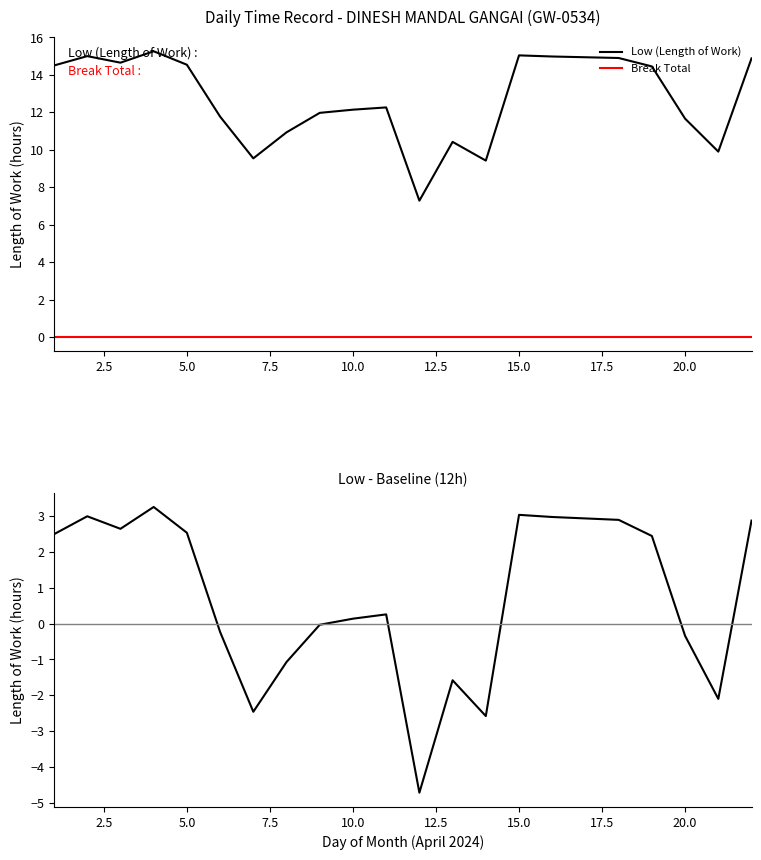

True or false: Low (Length of Work) and Break Total intersect in this chart.

False